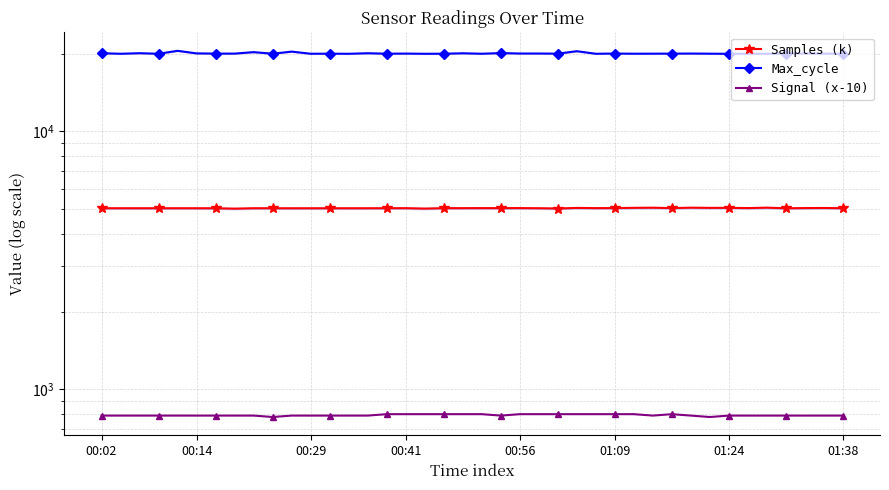

What is the smallest value displayed?

780.0